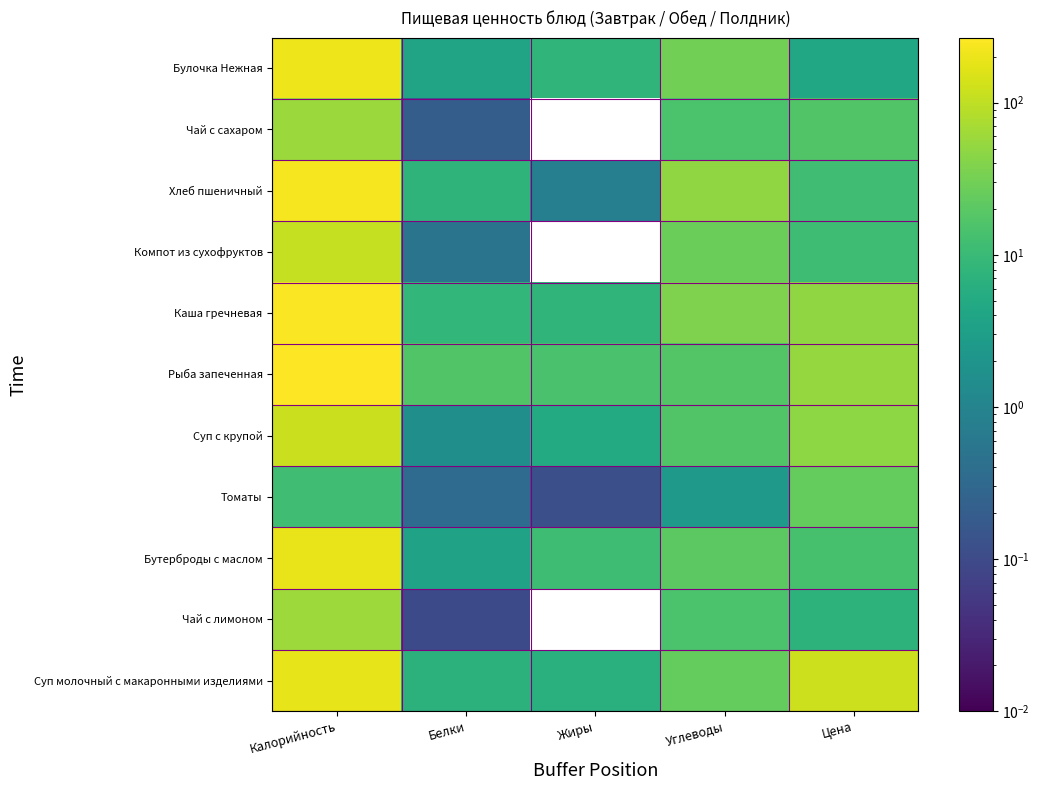

What is the difference between the highest and lowest values at Цена?

120.9